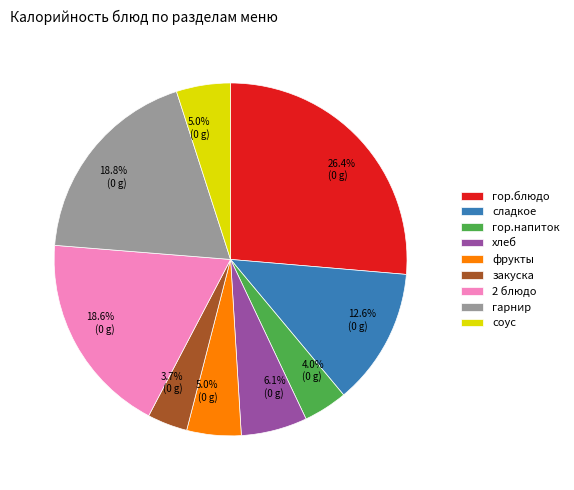

What is the ratio of the value at сладкое to the value at соус?

2.5